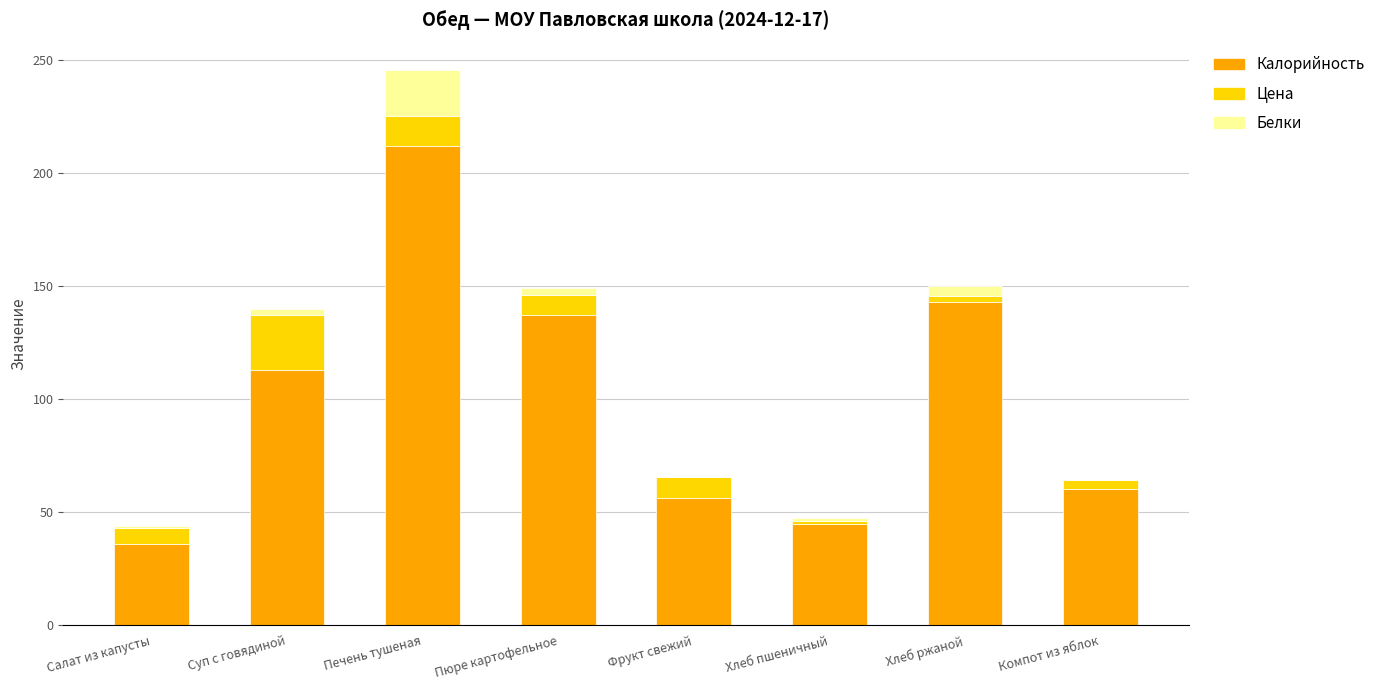

True or false: Калорийность has a value of 251.9 at Хлеб ржаной.

False